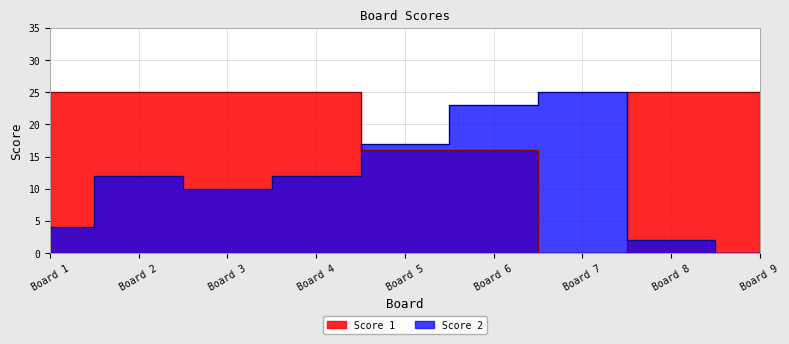

At how many categories does at least one series exceed 3?

9